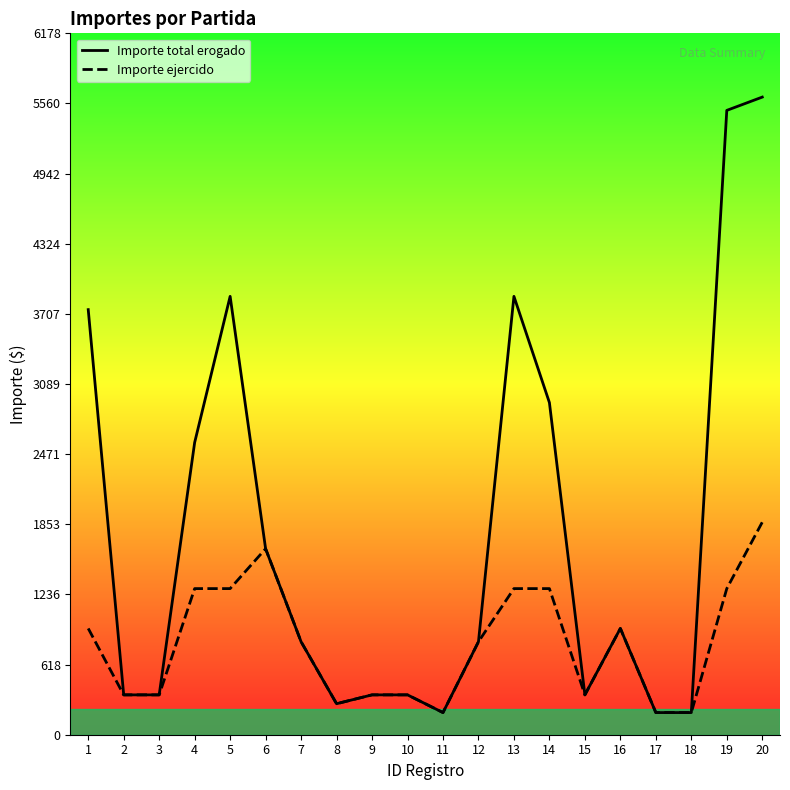

What is the difference between the maximum and minimum values in the Importe ejercido series?

1677